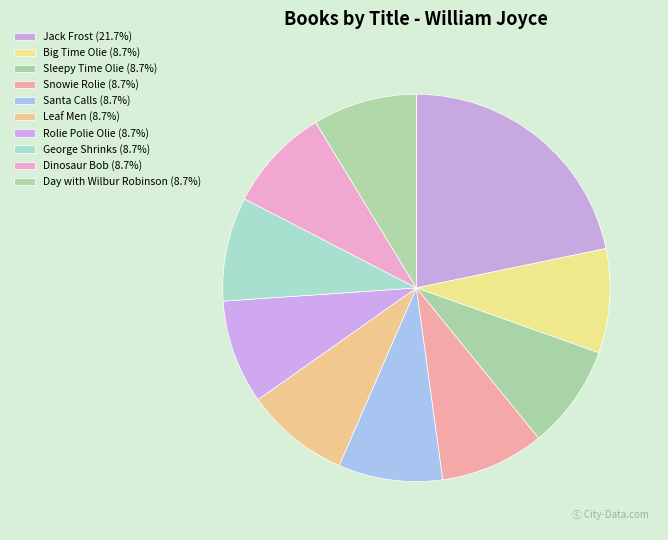

What is the total percentage of Sleepy Time Olie and Big Time Olie?

17.4%